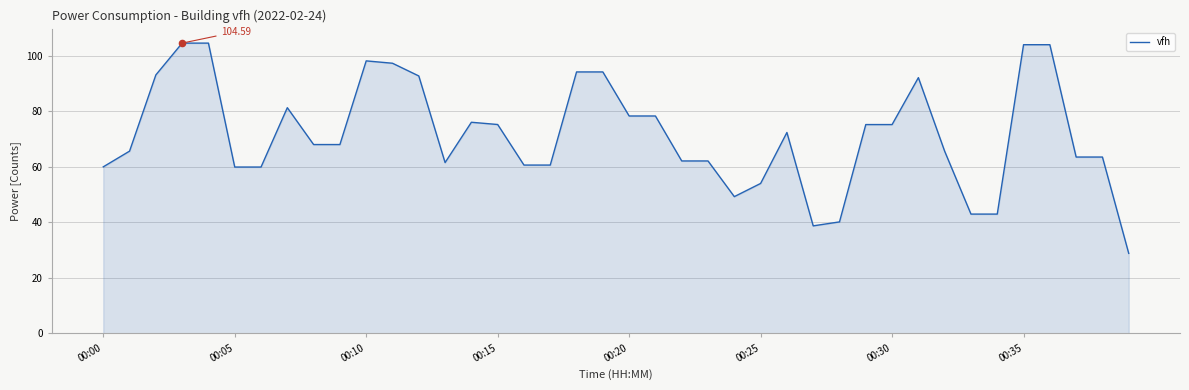

What is the difference between the maximum and minimum values?

75.7